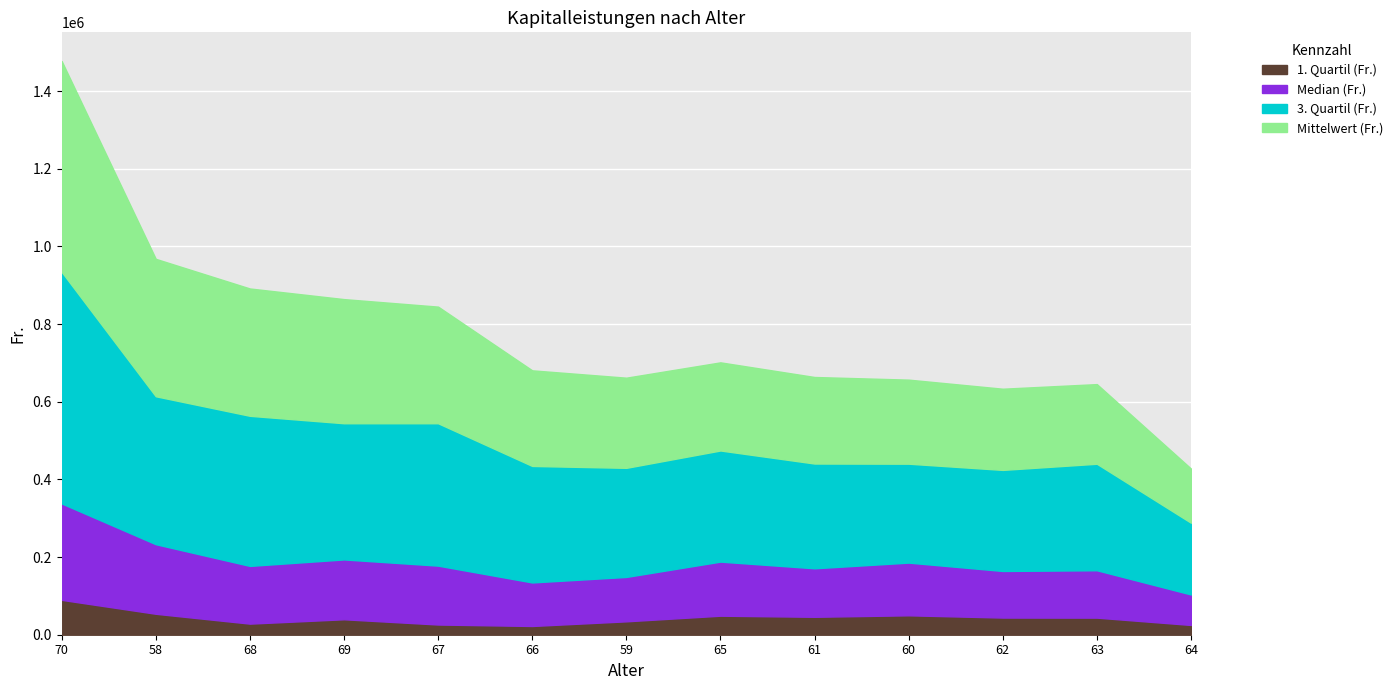

At which category is the sum across all series the highest?

70